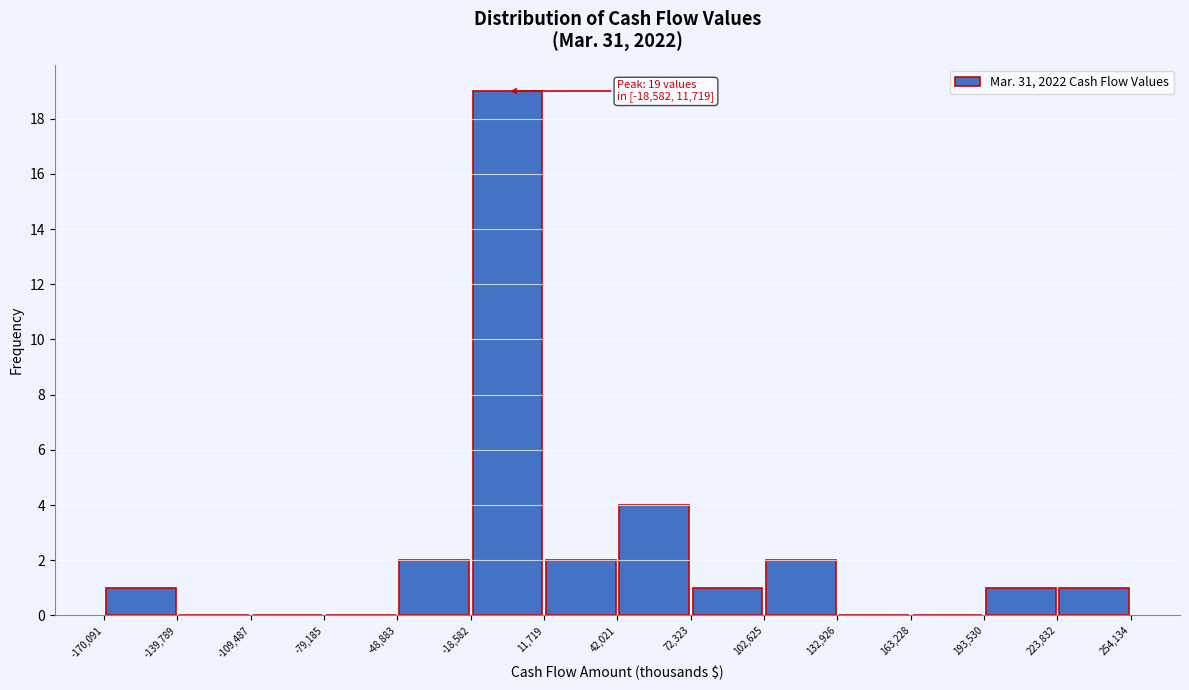

Over which range of the x-axis is the bar tallest?

-18,582 to 11,719